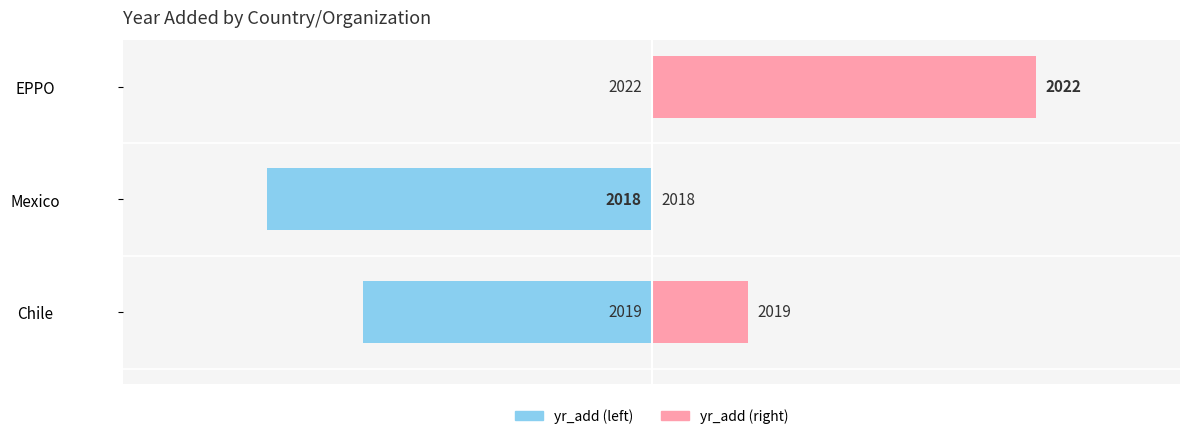

Which series has the largest total across all categories?

yr_add (right)